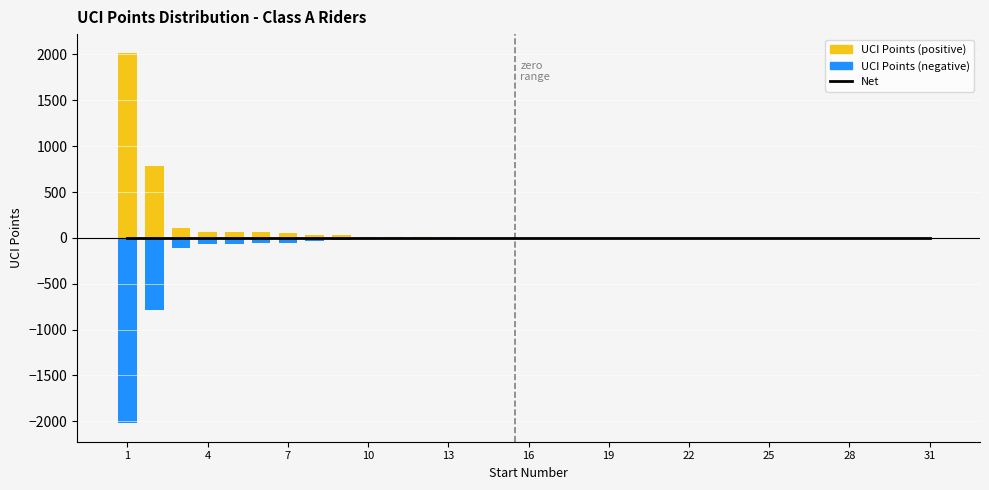

How many data points in UCI Points (negative) are less than 0?

14